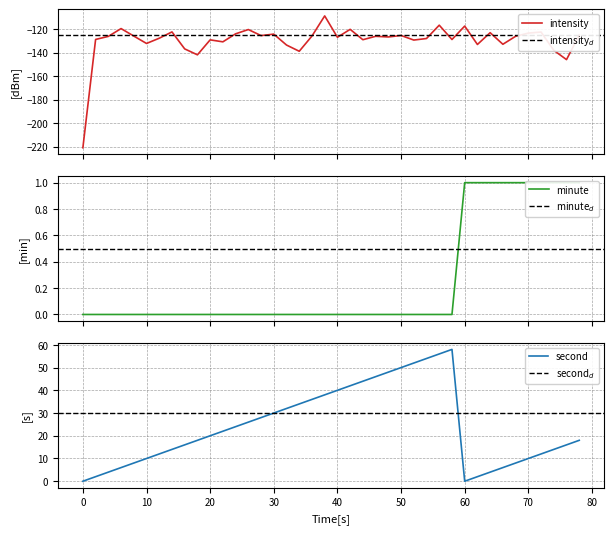

Which series has the largest total across all categories?

second